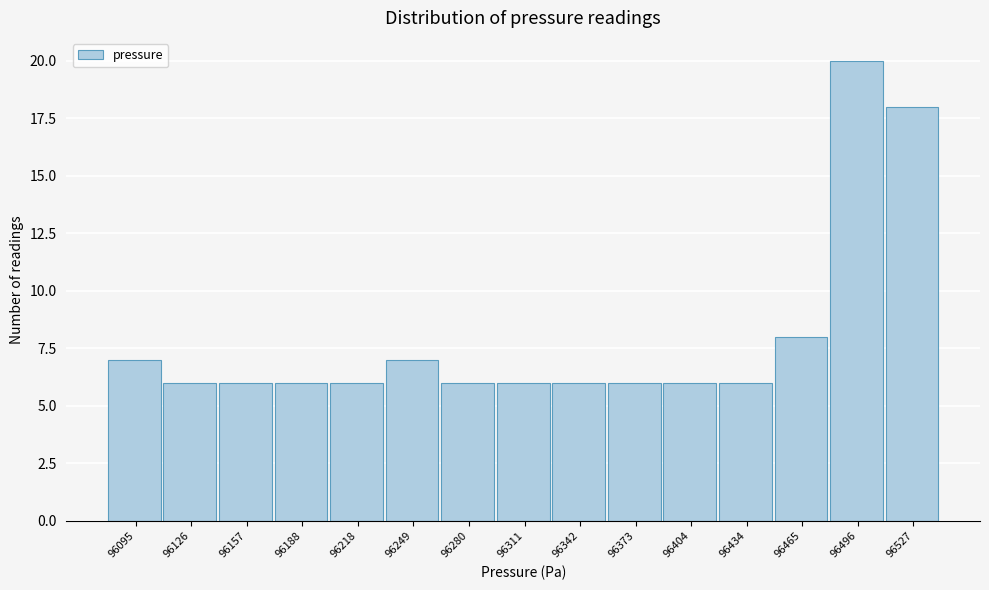

Reading left to right, list all the values displayed in this chart.

96095=7	96126=6	96157=6	96188=6	96218=6	96249=7	96280=6	96311=6	96342=6	96373=6	96404=6	96434=6	96465=8	96496=20	96527=18